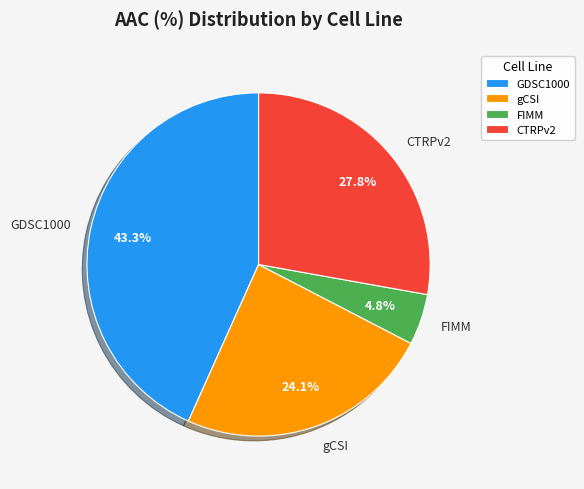

How many slices are in this pie chart?

4